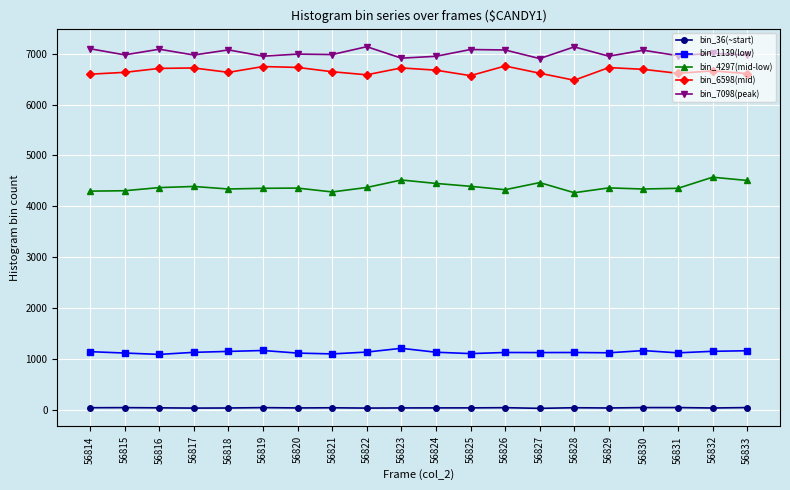

True or false: bin_4297(mid-low) and bin_7098(peak) cross at least once.

False